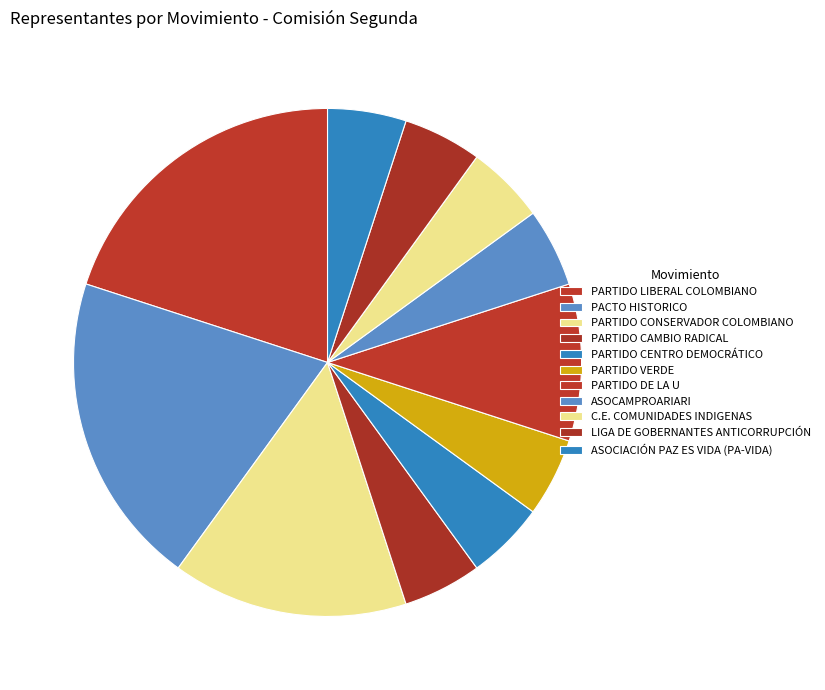

How many slices are in this pie chart?

11